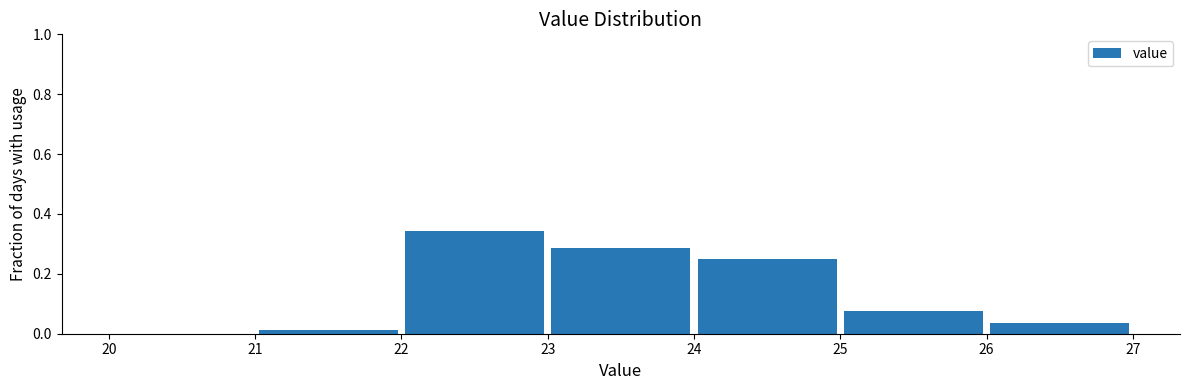

How tall is the bar that spans 24 to 25 on the x-axis? The values are not printed on the chart, so give them approximately, as read against the axis.

0.24